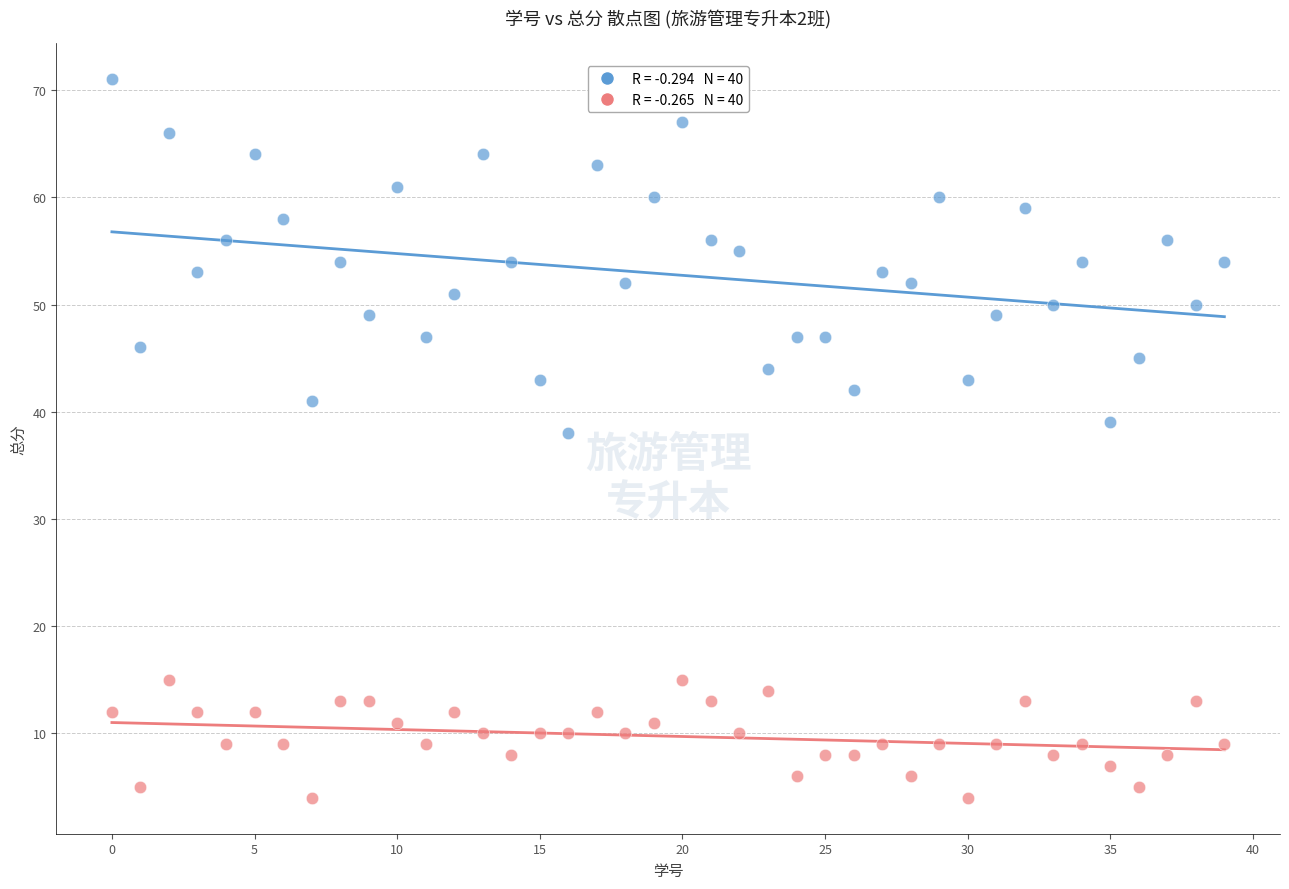

Across all data points, what is the range of Y values (max minus min)?

67